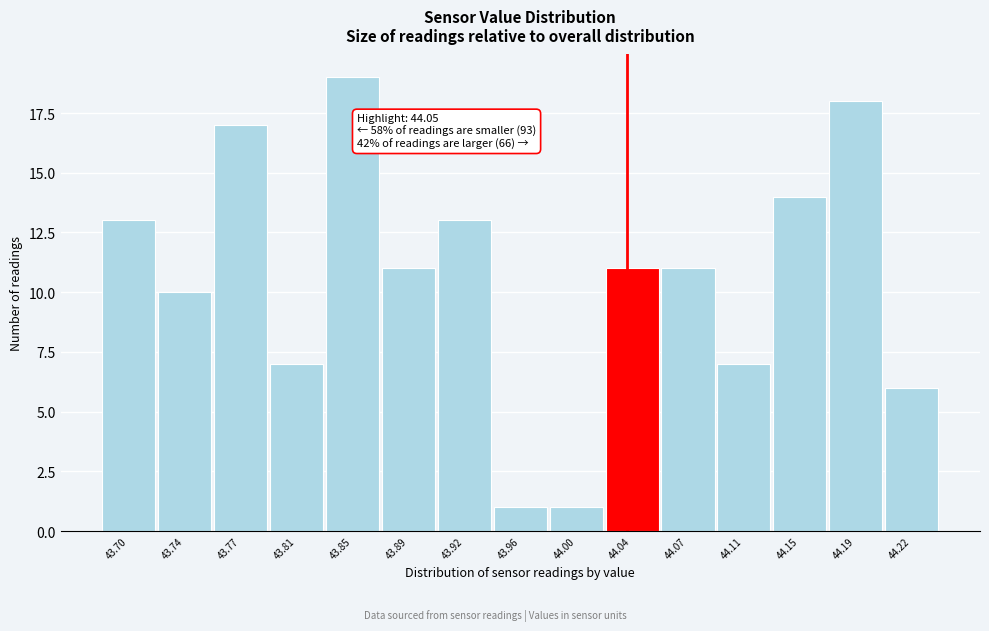

Reading left to right, what are all the values shown in this chart?

43.70=13	43.74=10	43.77=17	43.81=7	43.85=19	43.89=11	43.92=13	43.96=1	44.00=1	44.04=11	44.07=11	44.11=7	44.15=14	44.19=18	44.22=6